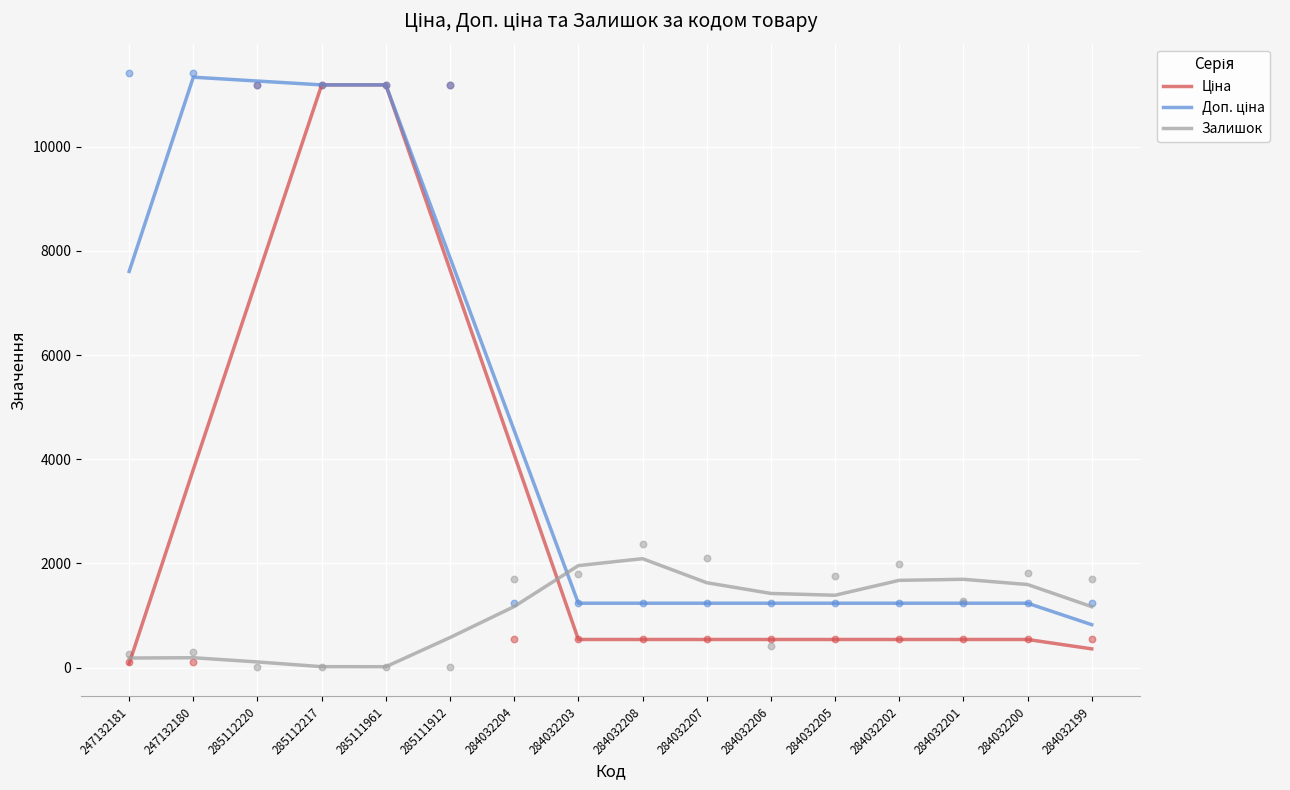

At which category is the sum across all series the highest?

285112217